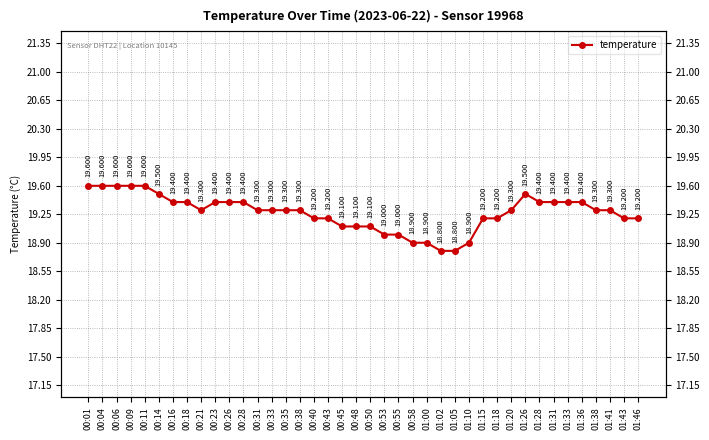

How many values are between 19 and 20?

35